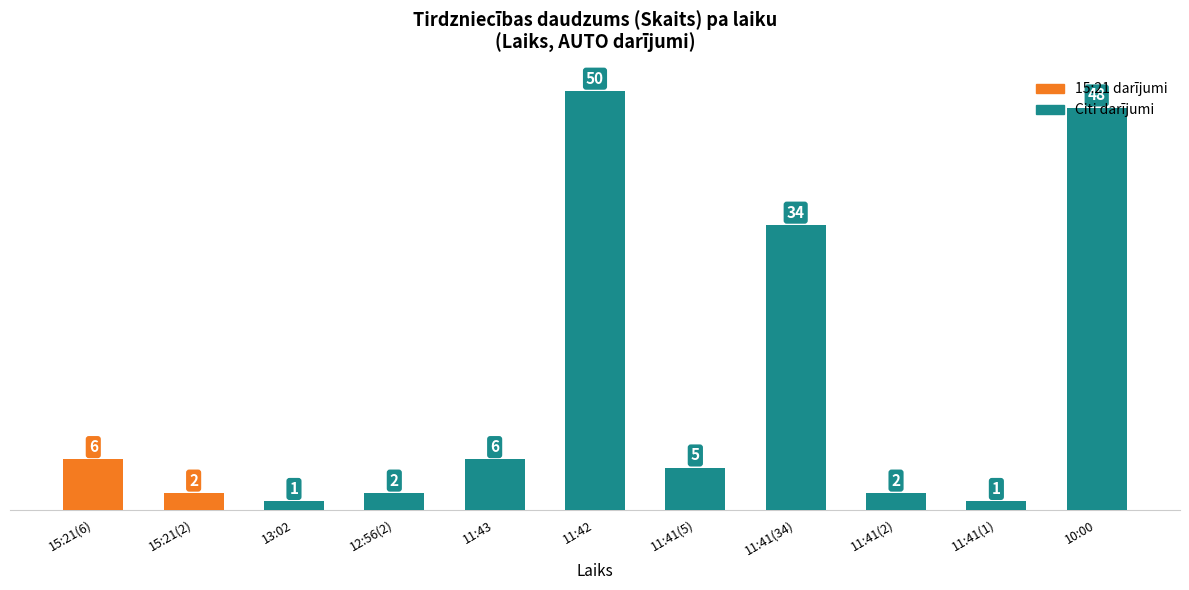

What is the label of the 10th bar from the left?

11:41(1)